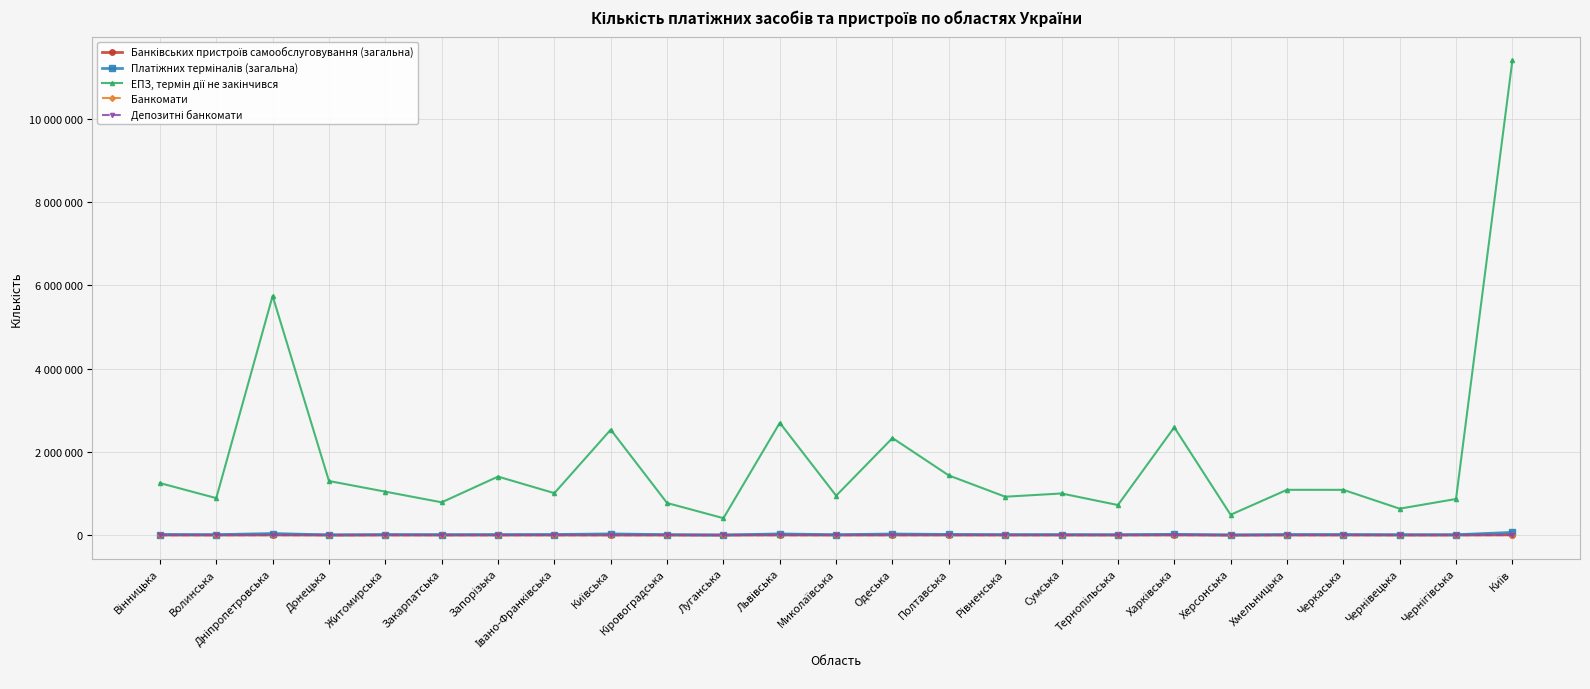

Which series has the largest total across all categories?

ЕПЗ, термін дії не закінчився